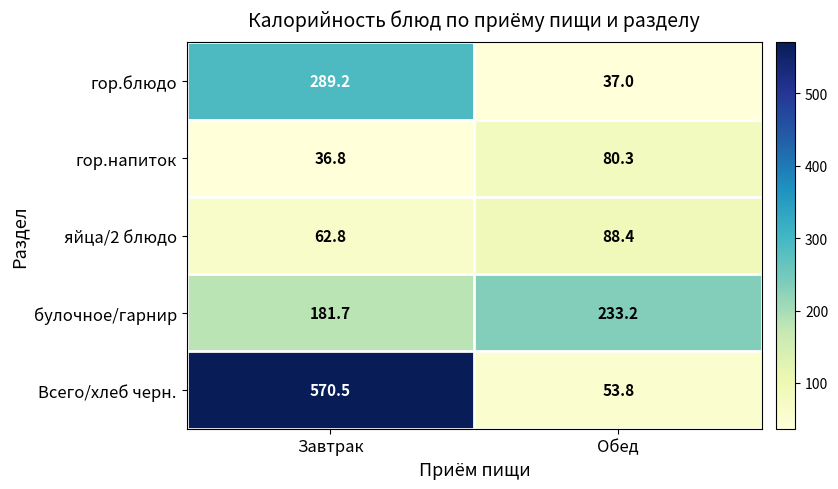

Where is яйца/2 блюдо nearest to the value 75?

Завтрак